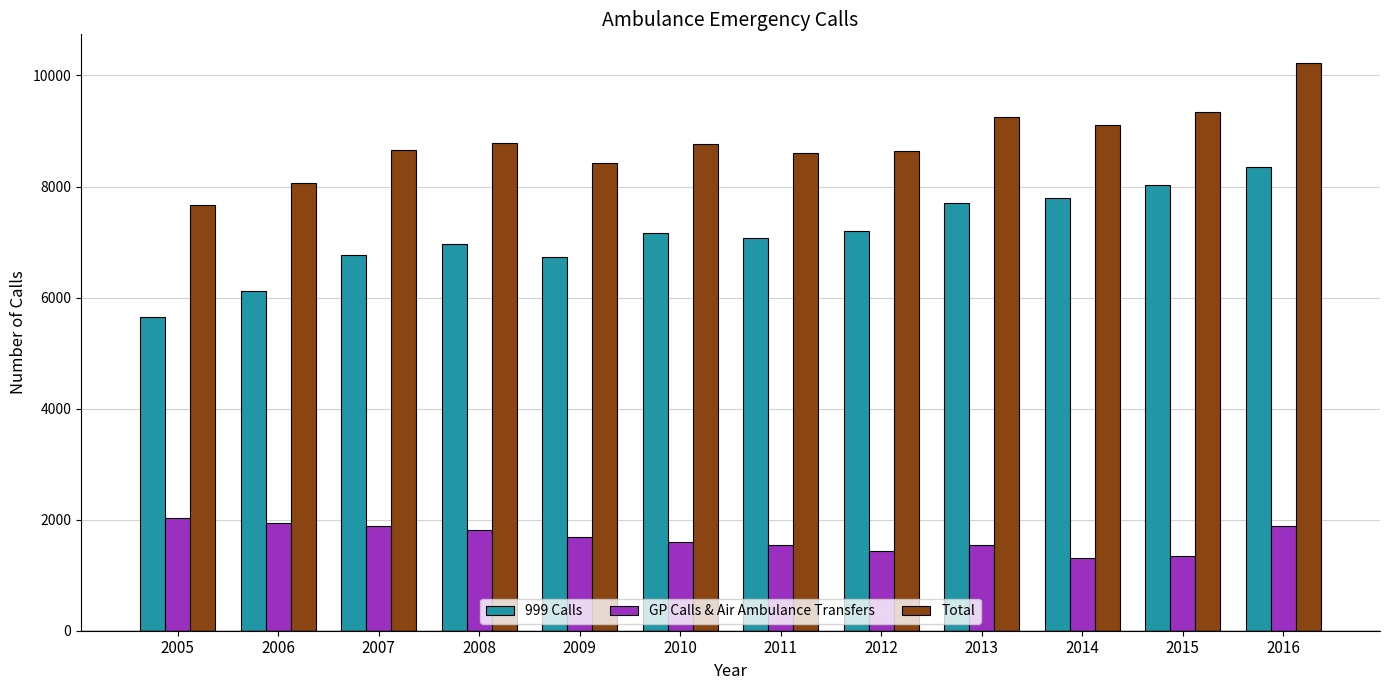

Which category has the highest value in the GP Calls & Air Ambulance Transfers series?

2005